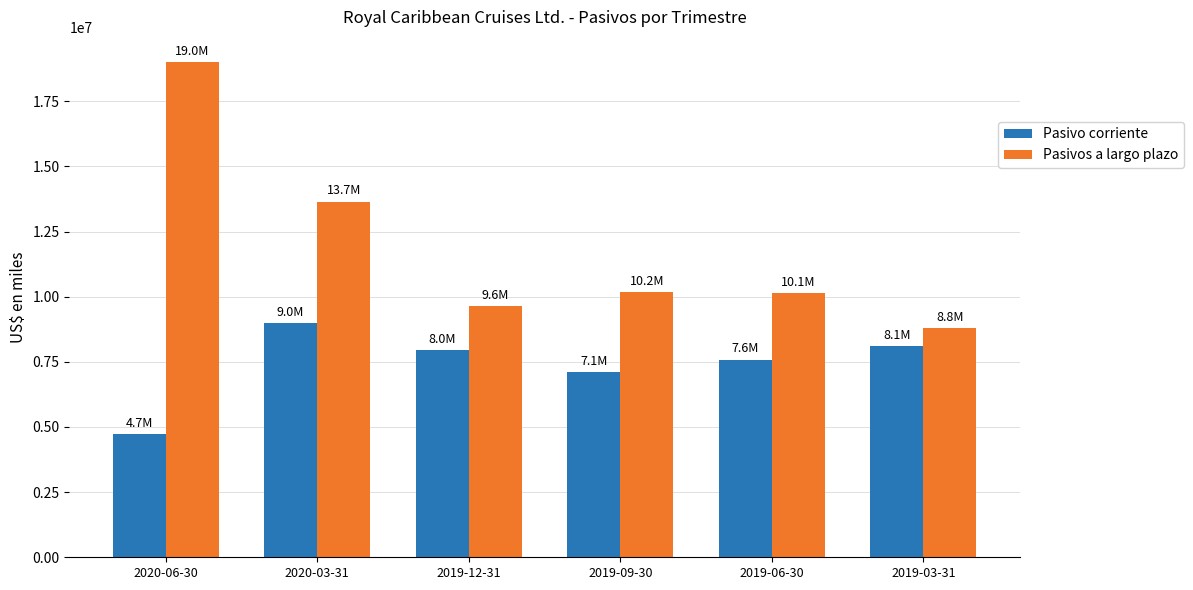

The value of Pasivo corriente at 2019-06-30 is 4916285. True or false?

False